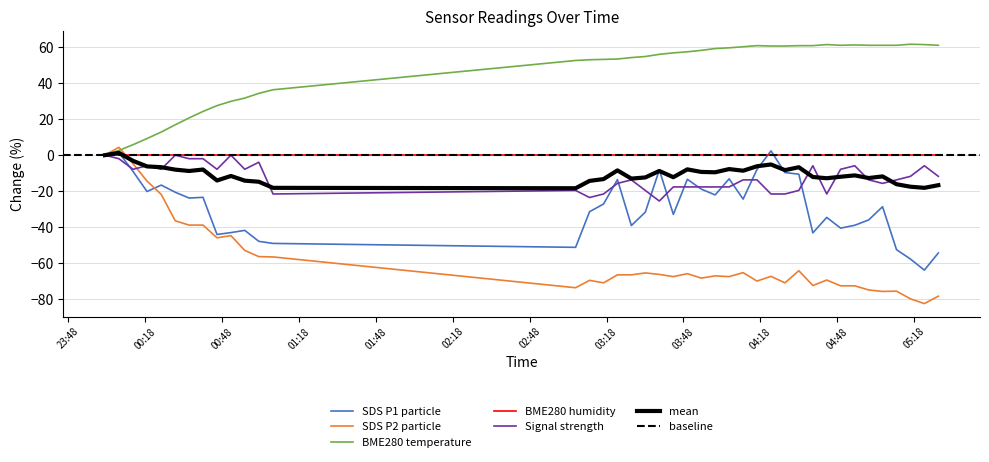

What is the highest value of the SDS P2 particle series?

4.4